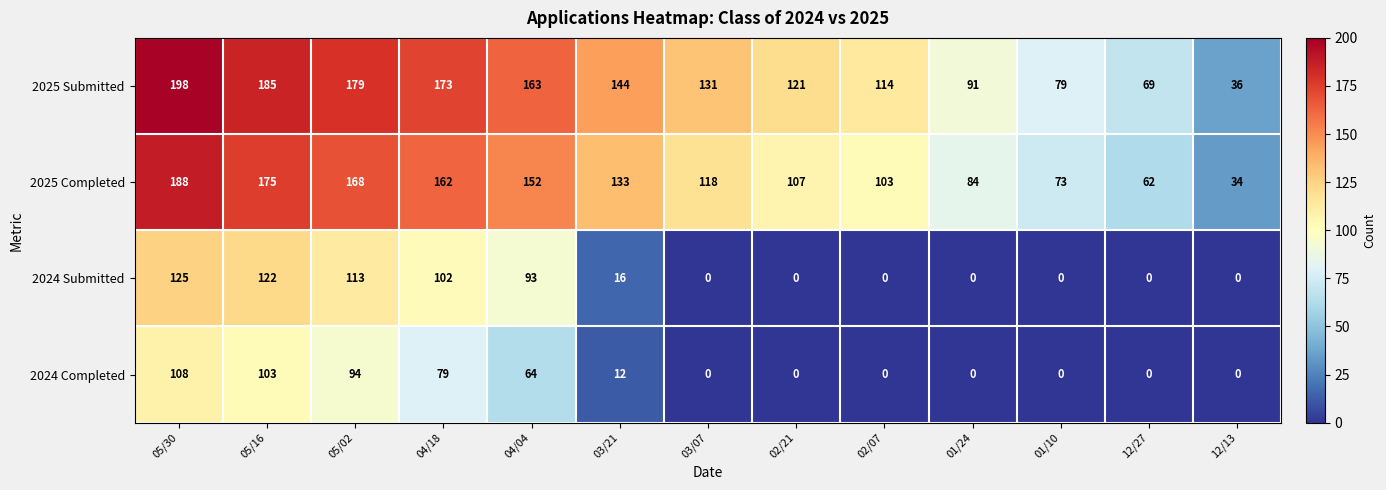

Between 05/02 and 04/18, which series saw the biggest shift?

2024 Completed